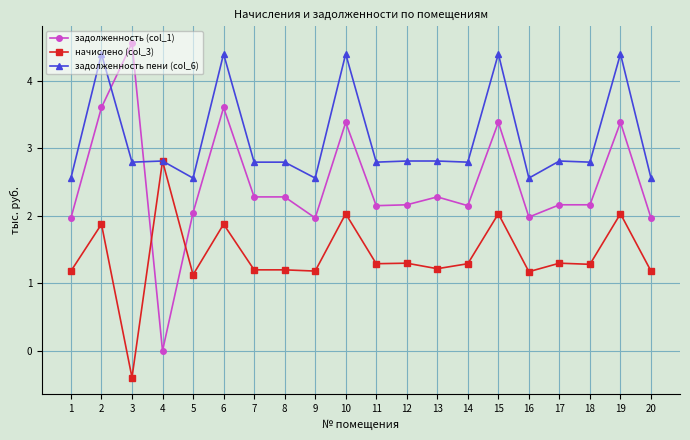

The задолженность пени (col_6) series shows 1.2 at 9. True or false?

False